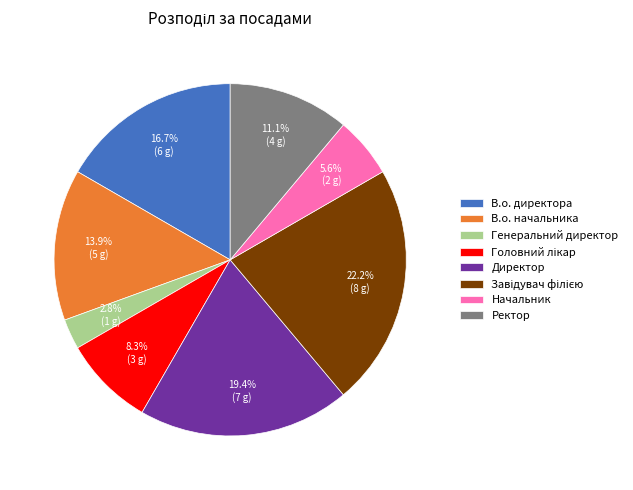

How many slices are in this pie chart?

8